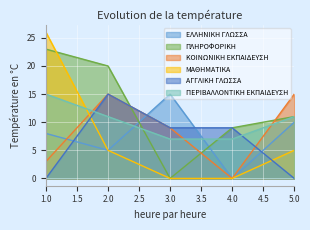

What is the value of the ΠΕΡΙΒΑΛΛΟΝΤΙΚΗ ΕΚΠΑΙΔΕΥΣΗ point at the 4th from the left?

7